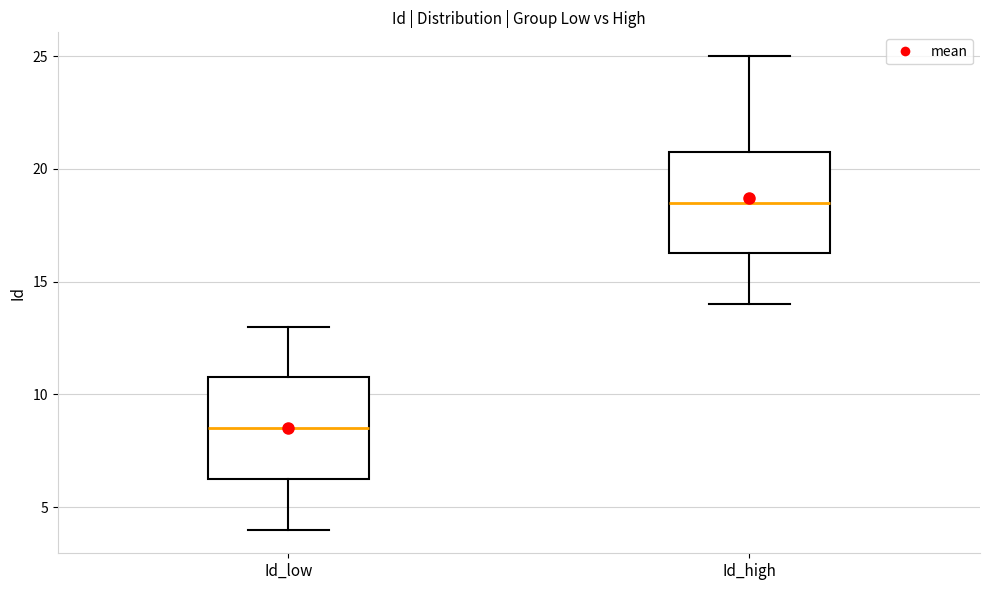

Which box's median line is the highest?

Id_high